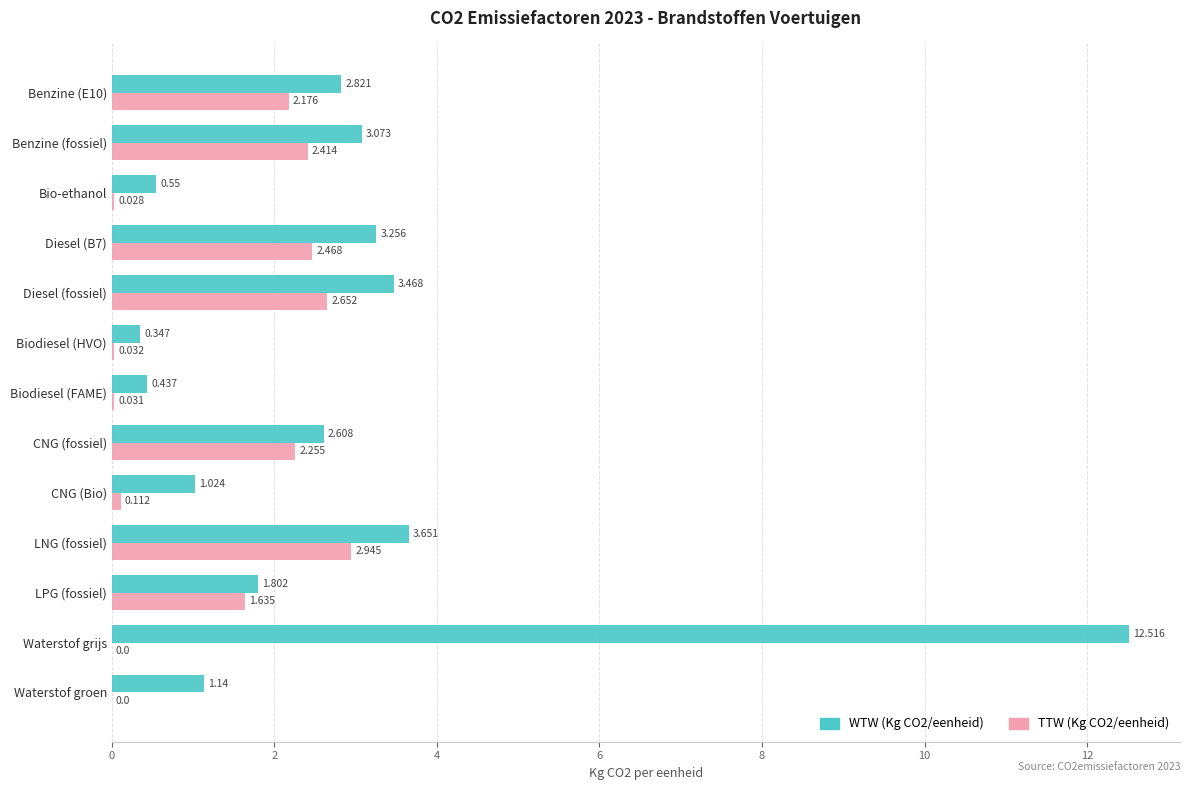

Is the value of WTW (Kg CO2/eenheid) at Waterstof groen greater than the value of TTW (Kg CO2/eenheid) at Bio-ethanol?

Yes